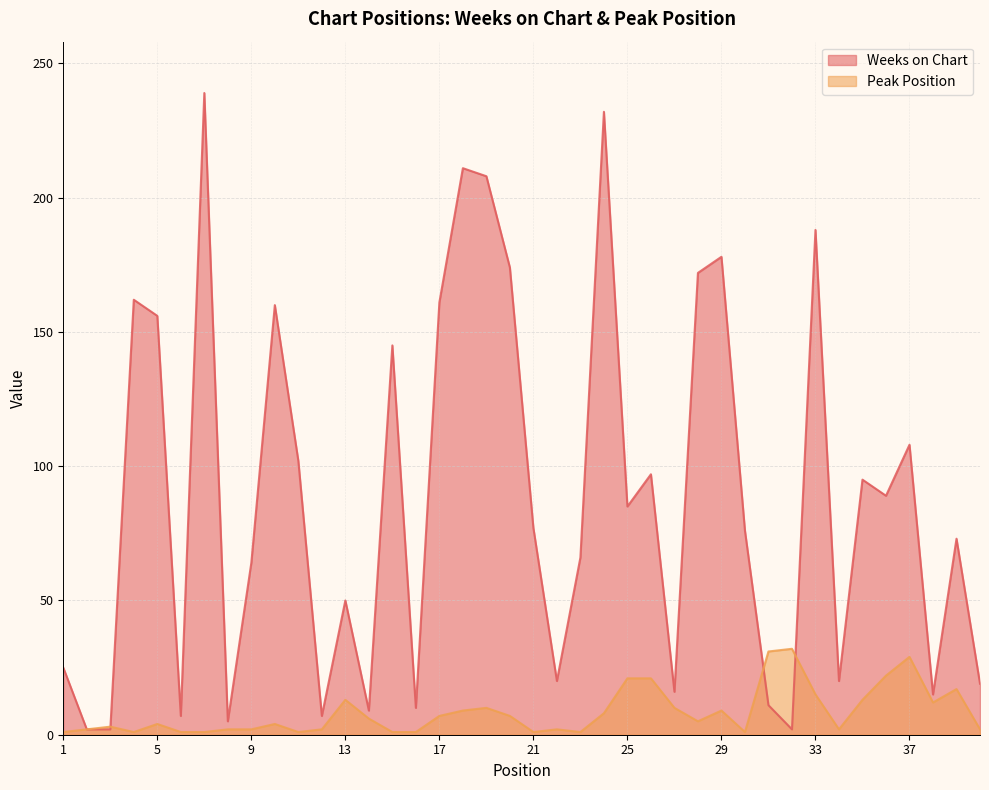

Which series changed the most between 10 and 26?

Weeks on Chart